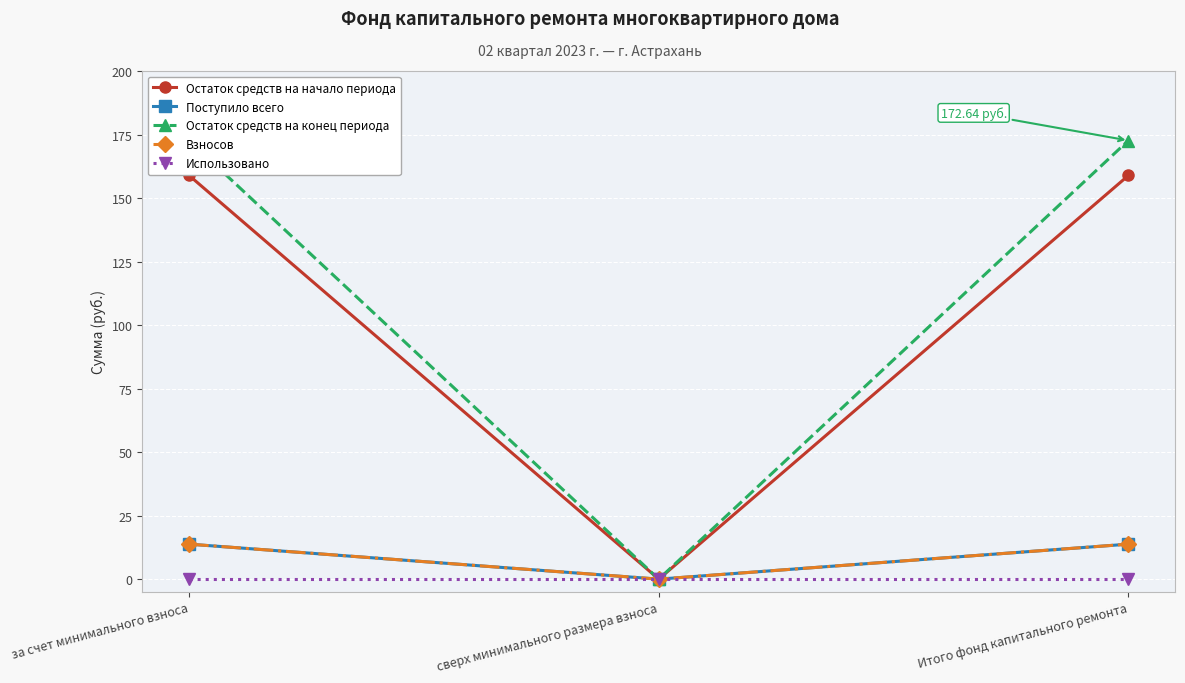

What is the value of the Остаток средств на конец периода point at the 1st from the left?

172.6